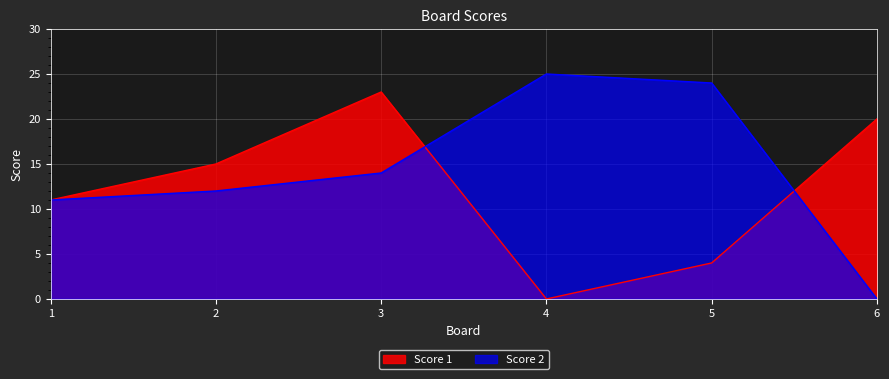

Which has a higher value, 4 or 2?

2